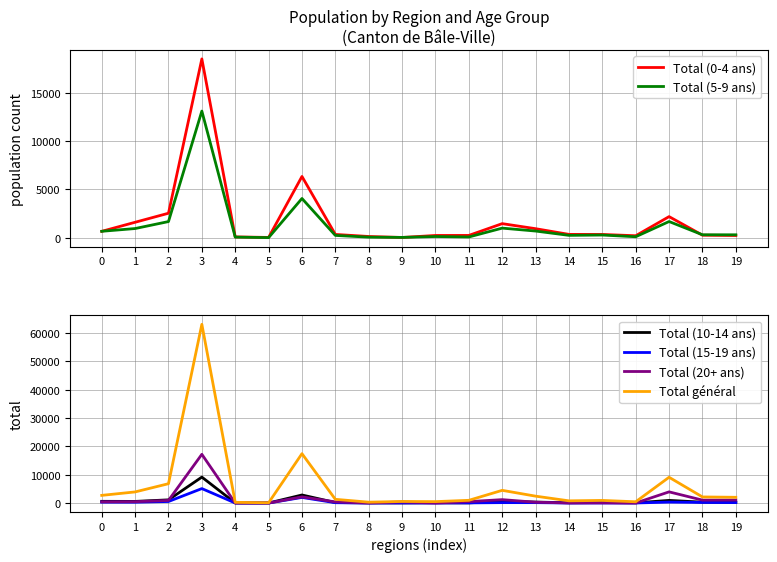

Reading left to right, what are all the values shown in this chart?

Total (0-4 ans): 0=674	1=1612	2=2546	3=18499	4=98	5=45	6=6347	7=356	8=142	9=41	10=248	11=253	12=1470	13=948	14=360	15=352	16=220	17=2196	18=277	19=245
Total (5-9 ans): 0=679	1=964	2=1684	3=13106	4=79	5=24	6=4070	7=253	8=74	9=48	10=138	11=92	12=1007	13=705	14=260	15=293	16=115	17=1689	18=320	19=317
Total (10-14 ans): 0=609	1=579	2=1128	3=9153	4=38	5=15	6=2848	7=182	8=59	9=46	10=80	11=65	12=653	13=346	14=104	15=188	16=74	17=933	18=313	19=245
Total (15-19 ans): 0=323	1=298	2=546	3=5103	4=23	5=9	6=1982	7=119	8=13	9=38	10=31	11=54	12=149	13=144	14=20	15=34	16=25	17=332	18=211	19=164
Total (20+ ans): 0=425	1=472	2=922	3=17194	4=15	5=6	6=2174	7=405	8=26	9=381	10=5	11=501	12=1204	13=289	14=36	15=57	16=18	17=3945	18=1034	19=1057
Total général: 0=2710	1=3925	2=6826	3=63055	4=253	5=99	6=17421	7=1315	8=314	9=554	10=502	11=965	12=4483	13=2432	14=780	15=924	16=452	17=9095	18=2155	19=2028